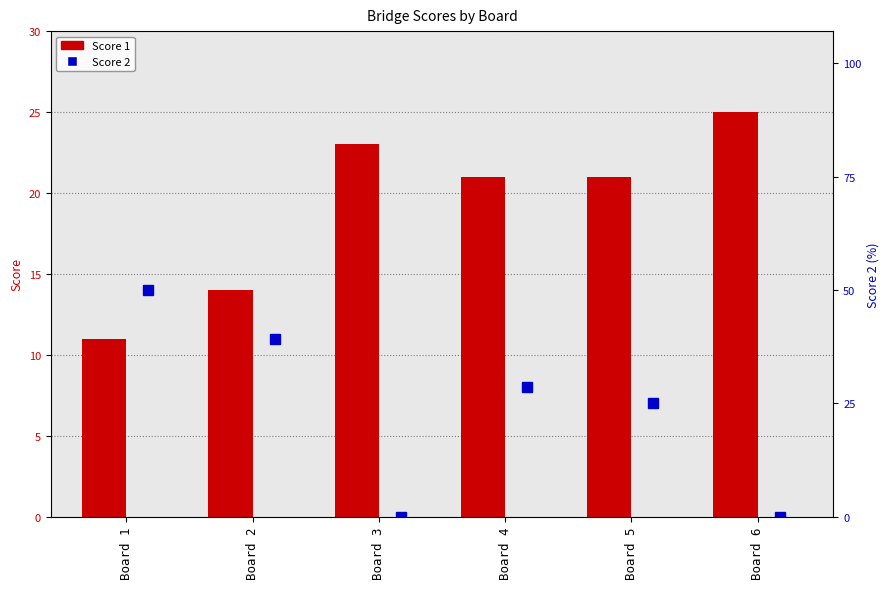

Rank the series by their average value, from lowest to highest.

Score 2, Score 1